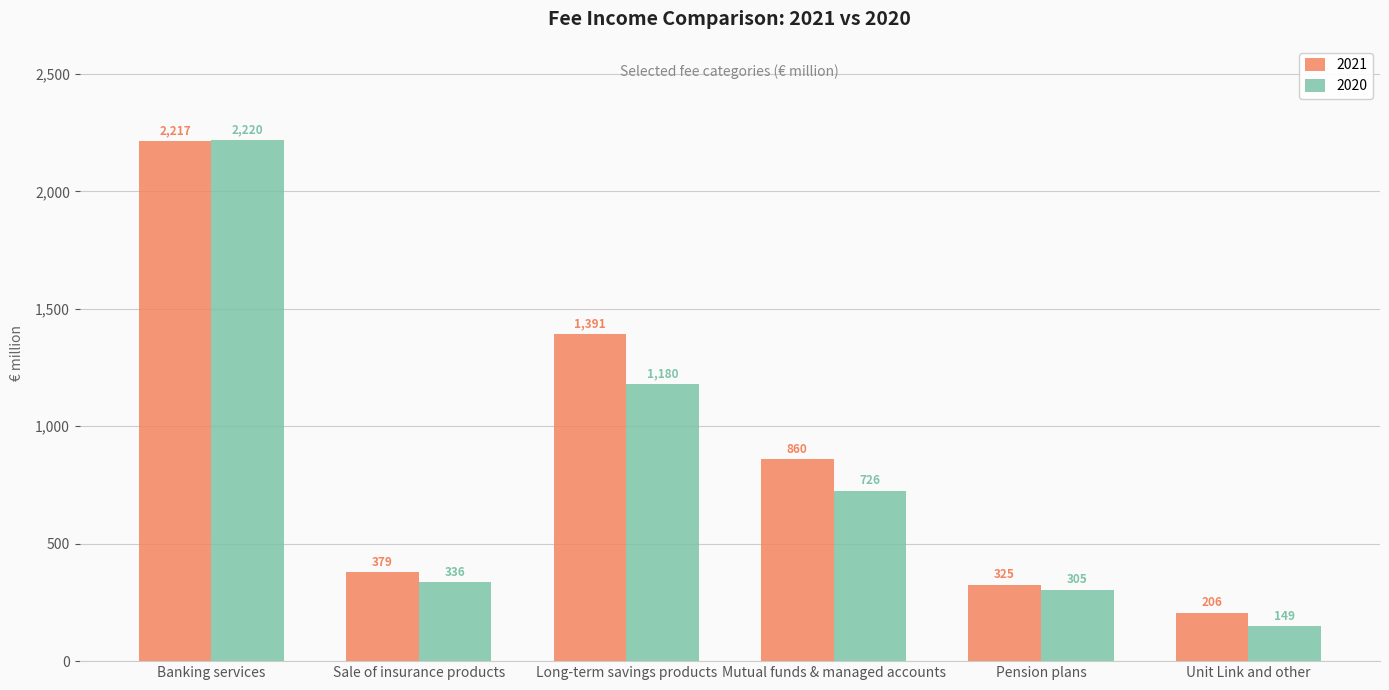

At how many categories does at least one series exceed 1683?

1